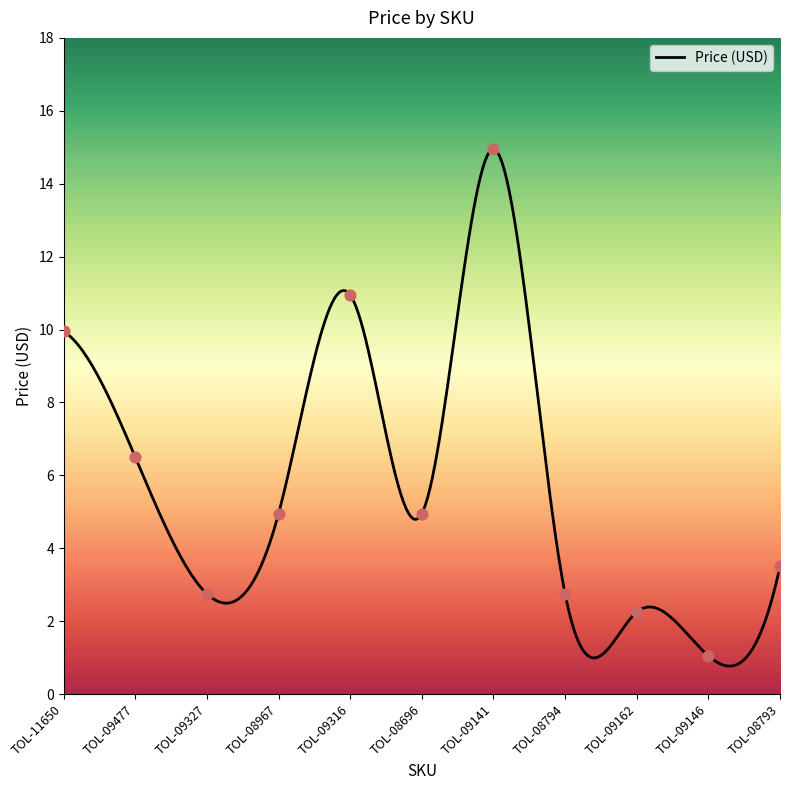

What is the ratio of the value at TOL-08967 to the value at TOL-08794?

1.8